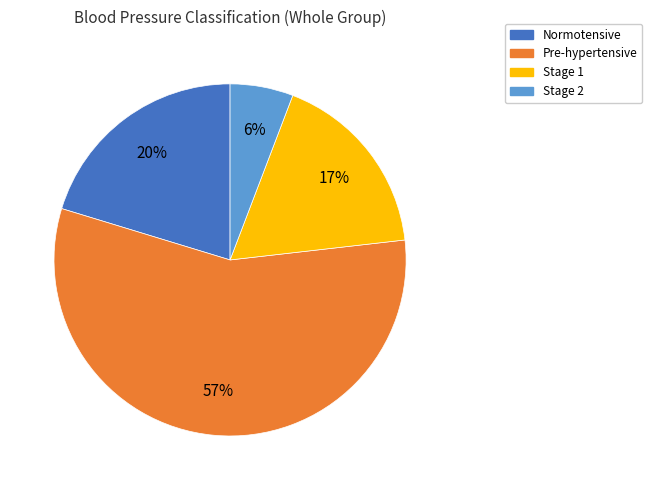

Rank the categories by value from lowest to highest.

Stage 2, Stage 1, Normotensive, Pre-hypertensive